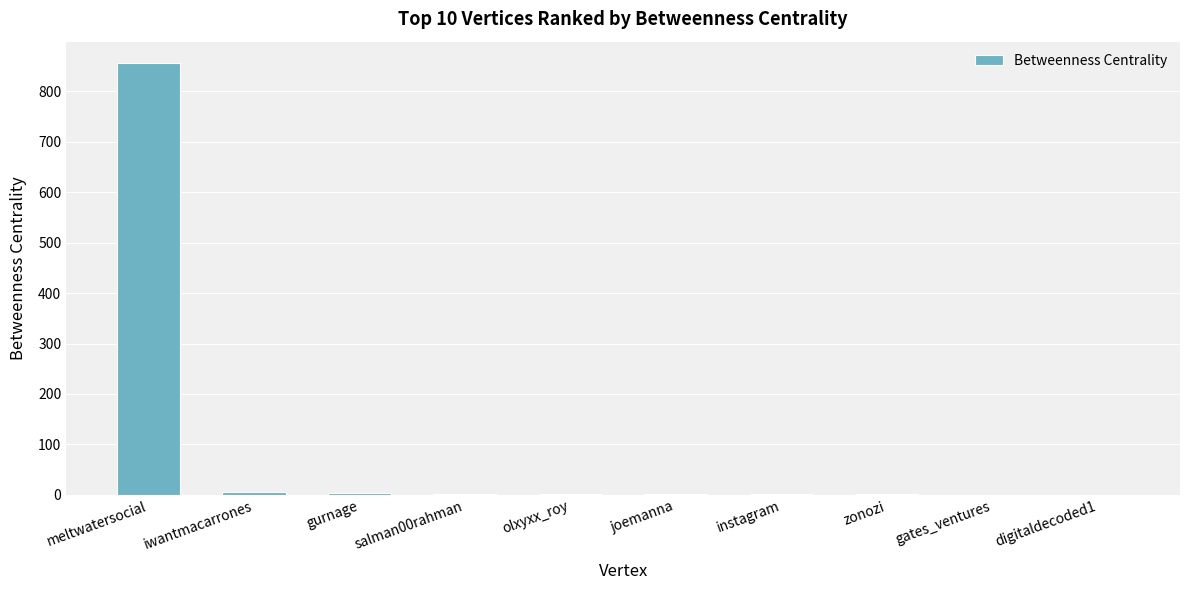

What is the sum of all values?

872